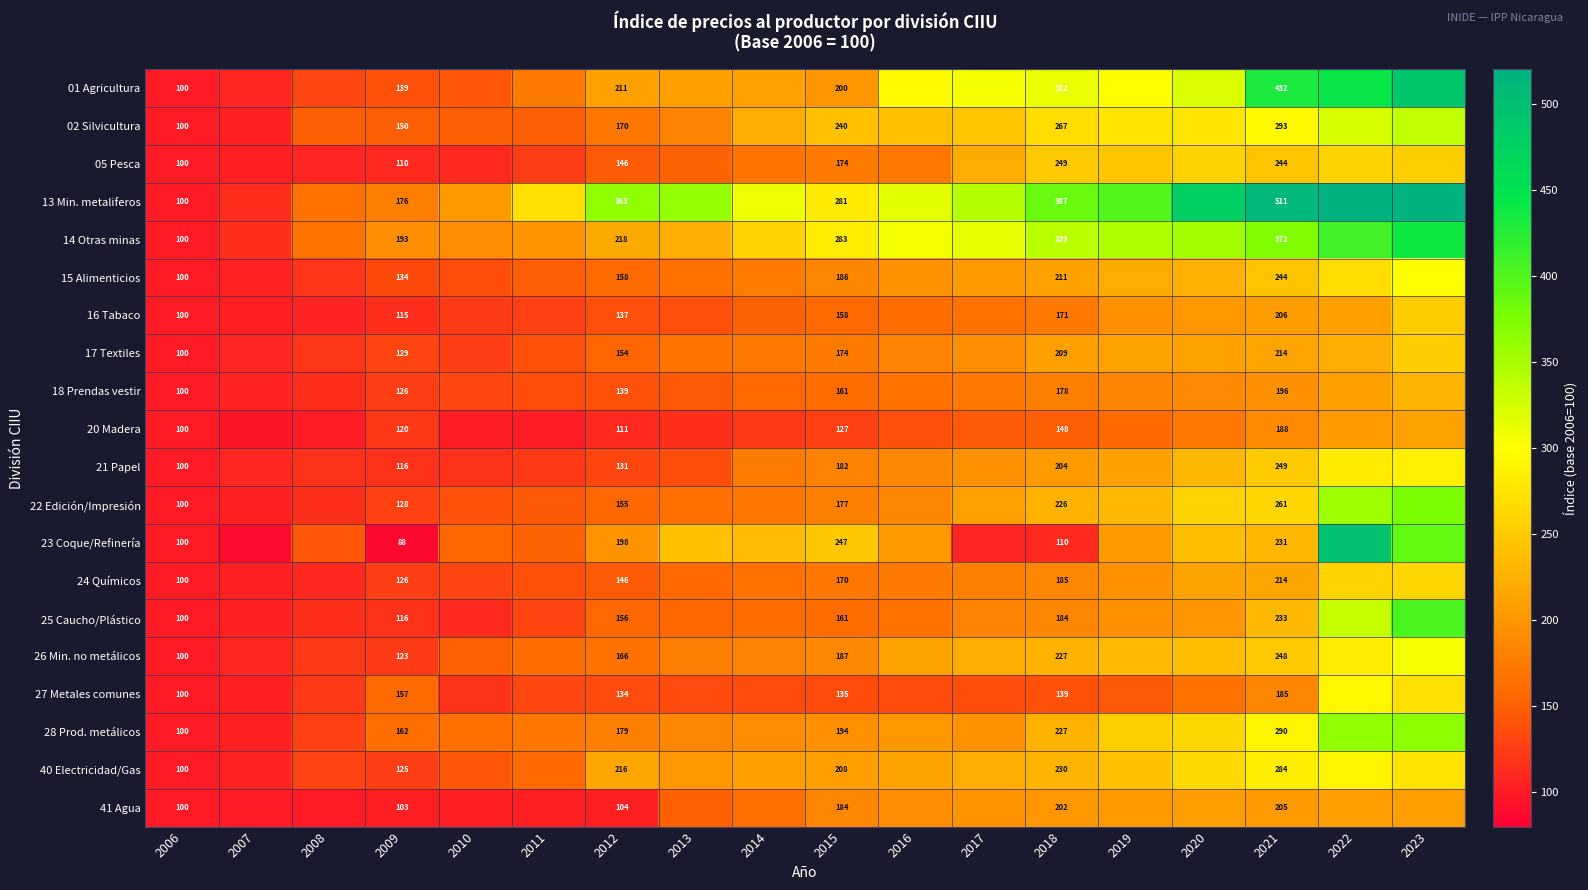

Which series has the largest range (max minus min)?

13 Min. metaliferos